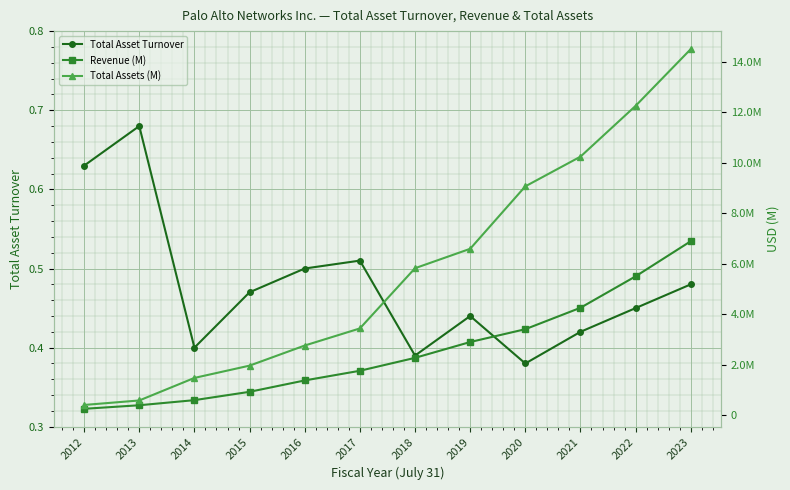

What are all the series names shown in the legend?

Total Asset Turnover, Revenue (M), Total Assets (M)